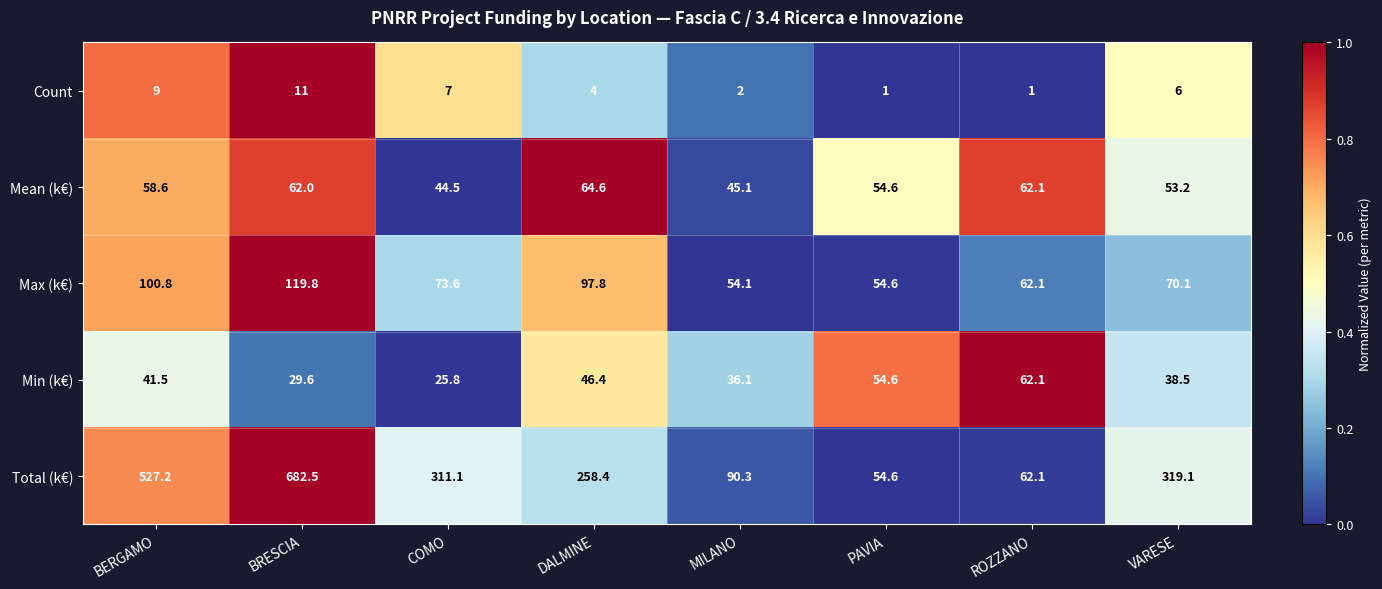

Is it true that Total (k€) equals 527.2 at BERGAMO?

True